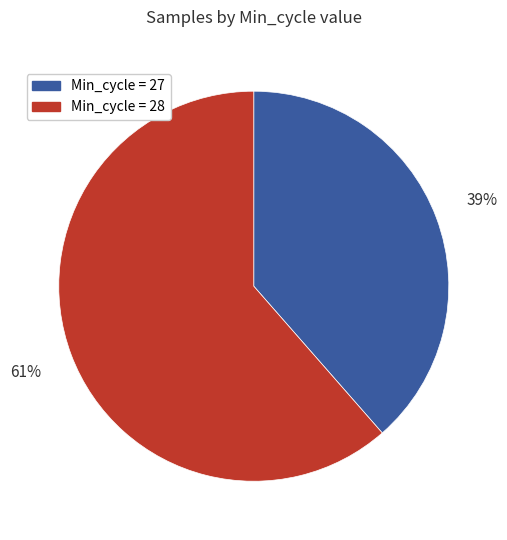

Does any single category account for the majority?

Yes